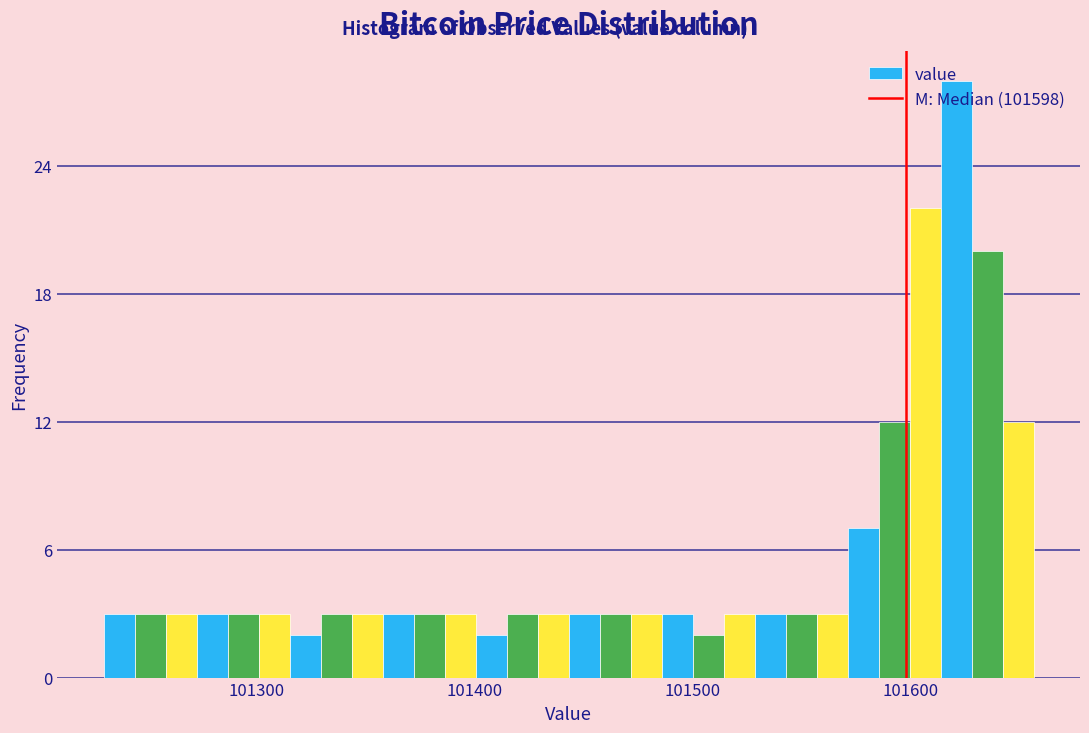

Around what value on the x-axis is the tallest bar? Give the approximate position of its centre, as read against the axis.

101620